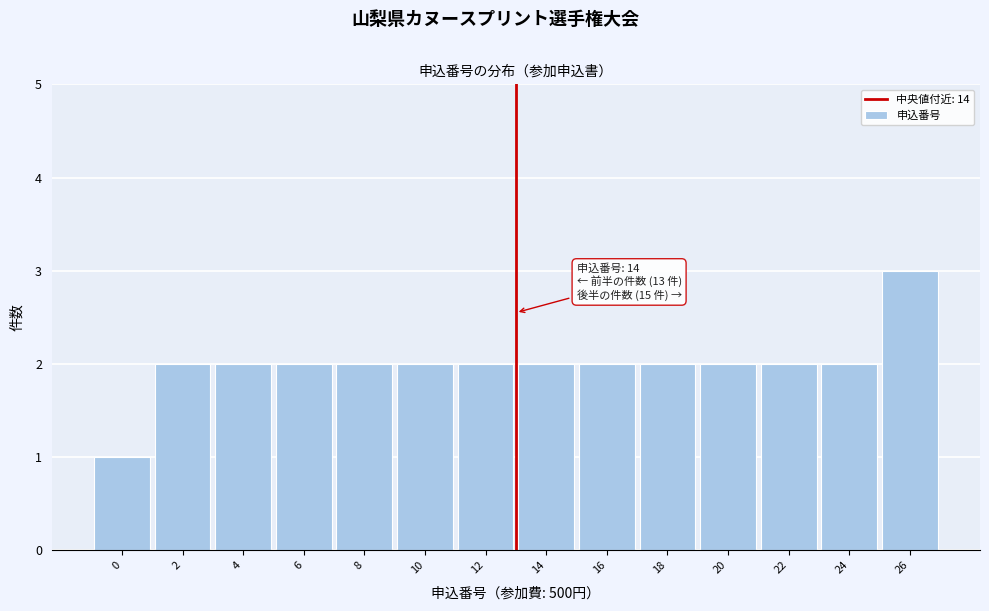

Reading left to right, transcribe all the data shown in this chart.

1	2	2	2	2	2	2	2	2	2	2	2	2	3